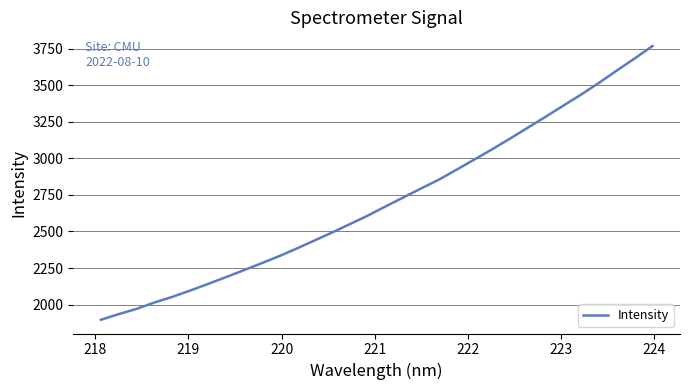

What is the minimum value shown in the chart?

1896.0